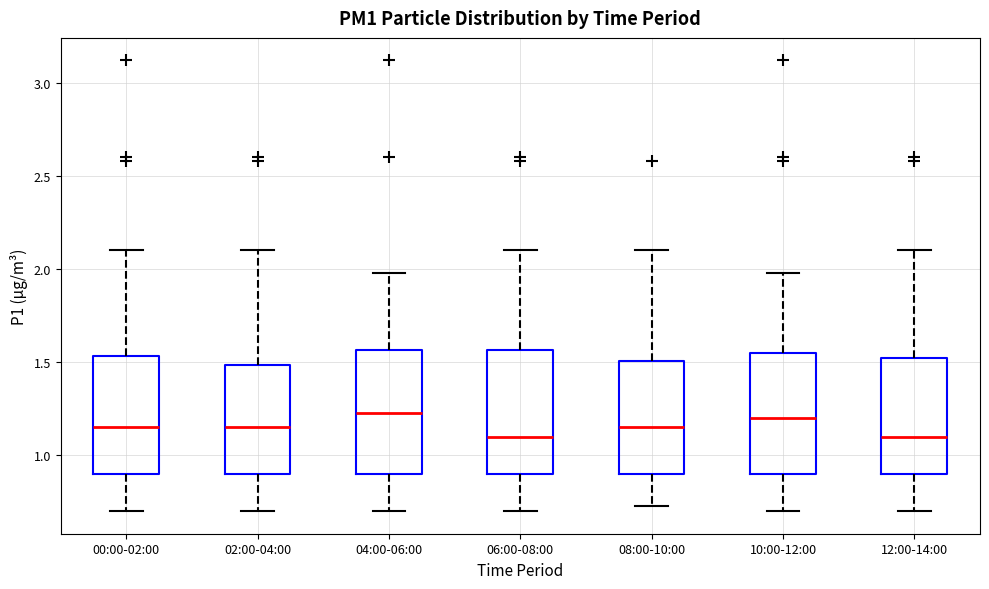

Where is the lower edge of the box for 06:00-08:00 on the y-axis? The values are not printed on the chart, so give them approximately, as read against the axis.

0.90